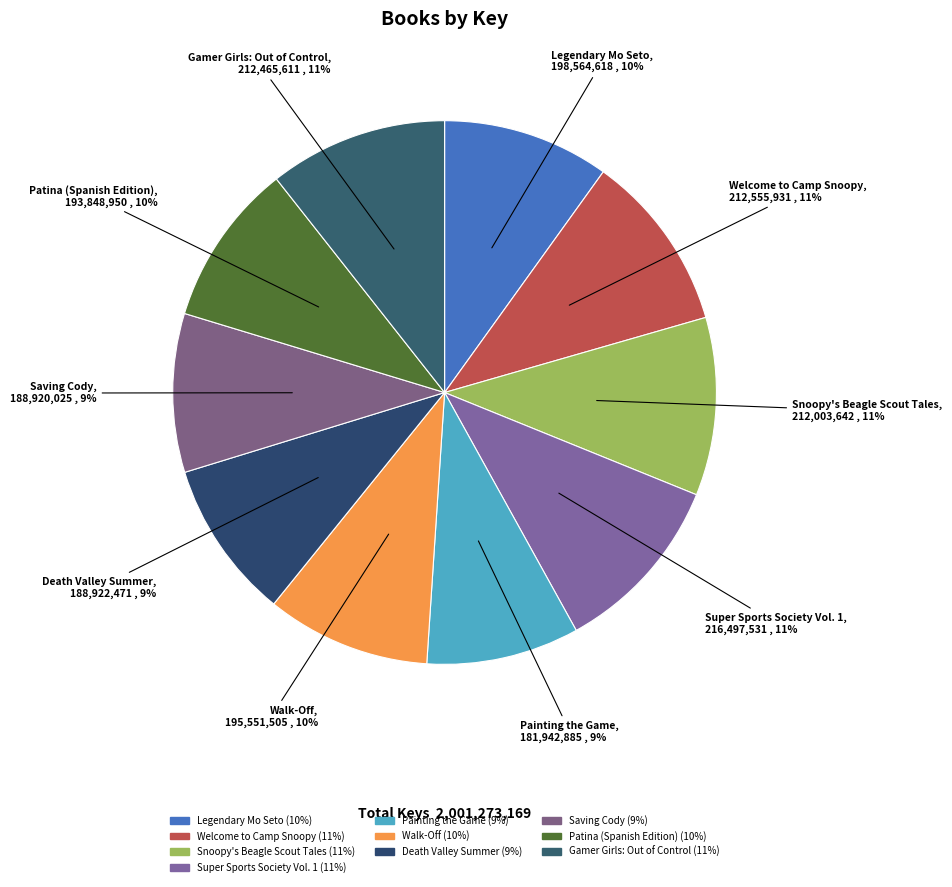

To the nearest percent, what is the average slice percentage?

10%